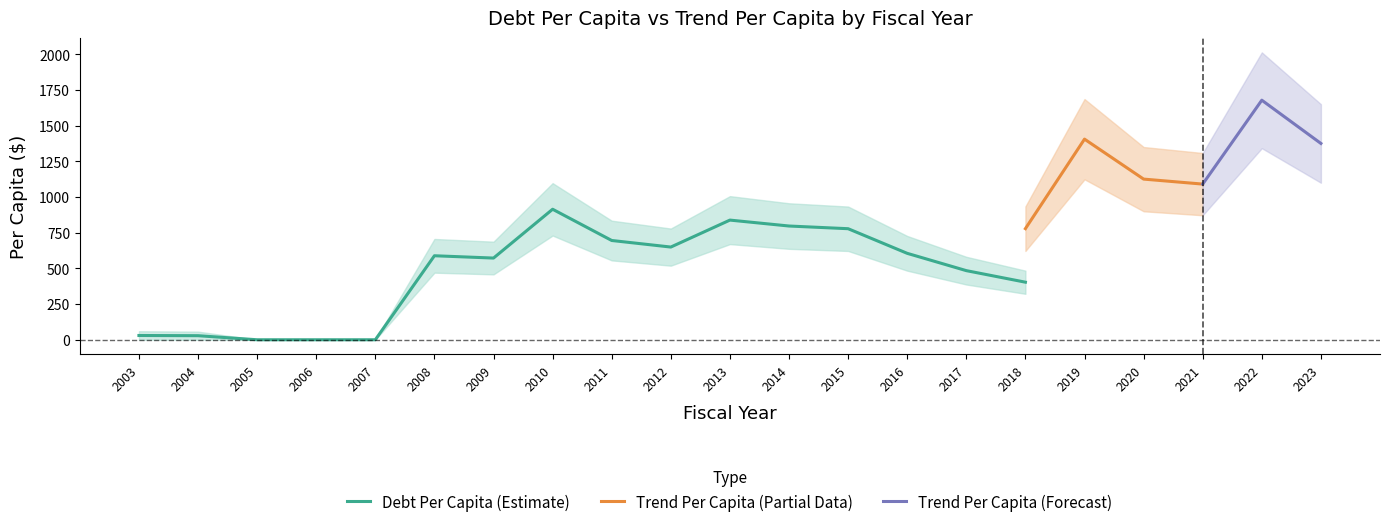

What is the maximum value shown in the chart?

1678.1